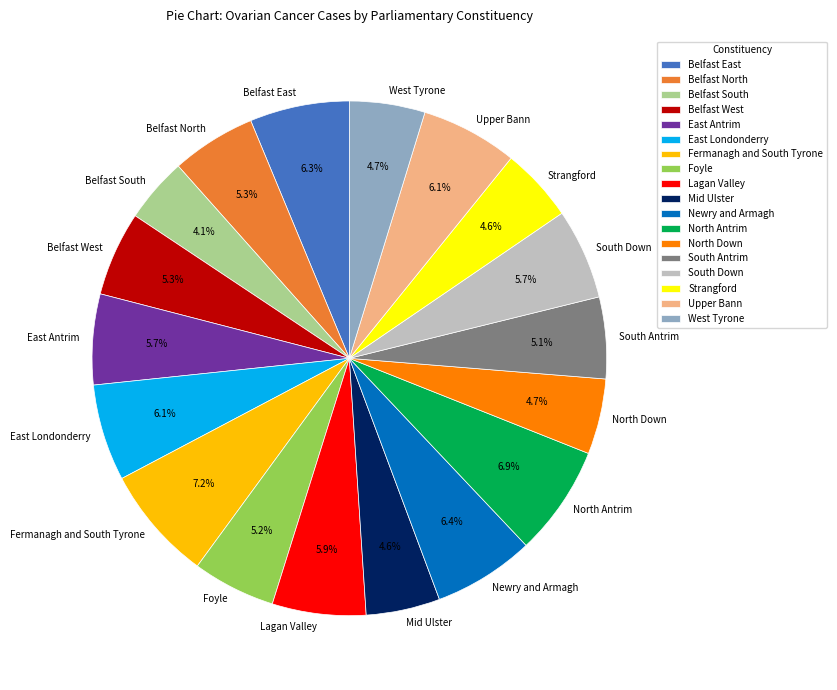

To the nearest percent, what is the average slice percentage?

6%